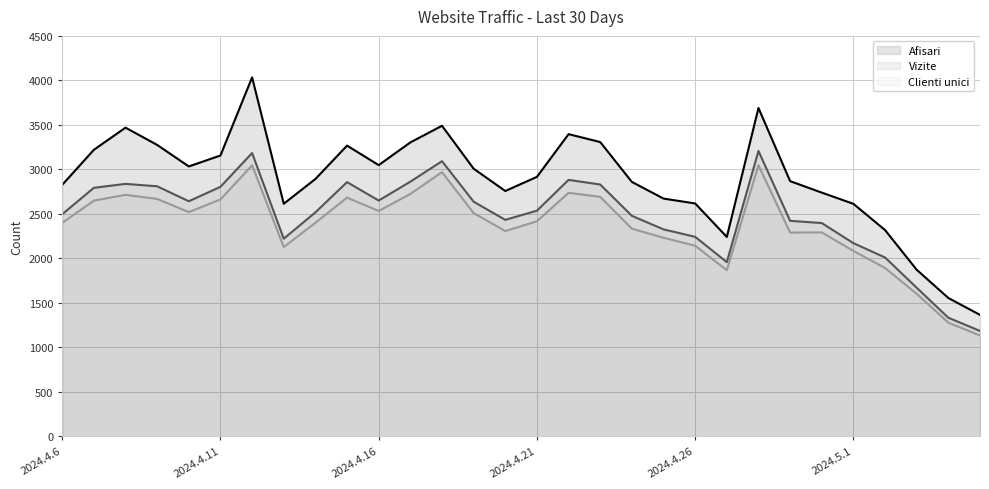

At 2024.4.19, list the series in order from largest to smallest.

Afisari, Vizite, Clienti unici